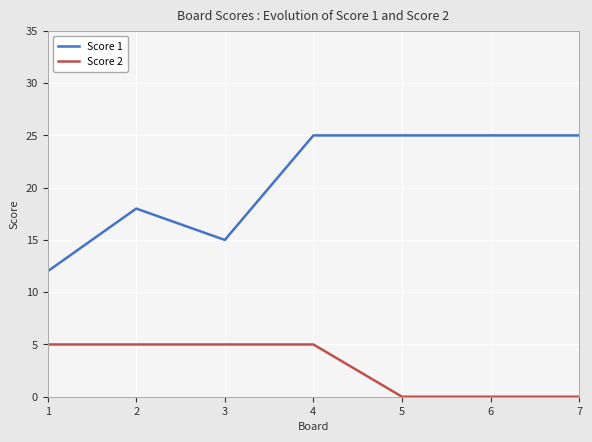

How many values in the Score 2 series are below 5?

3